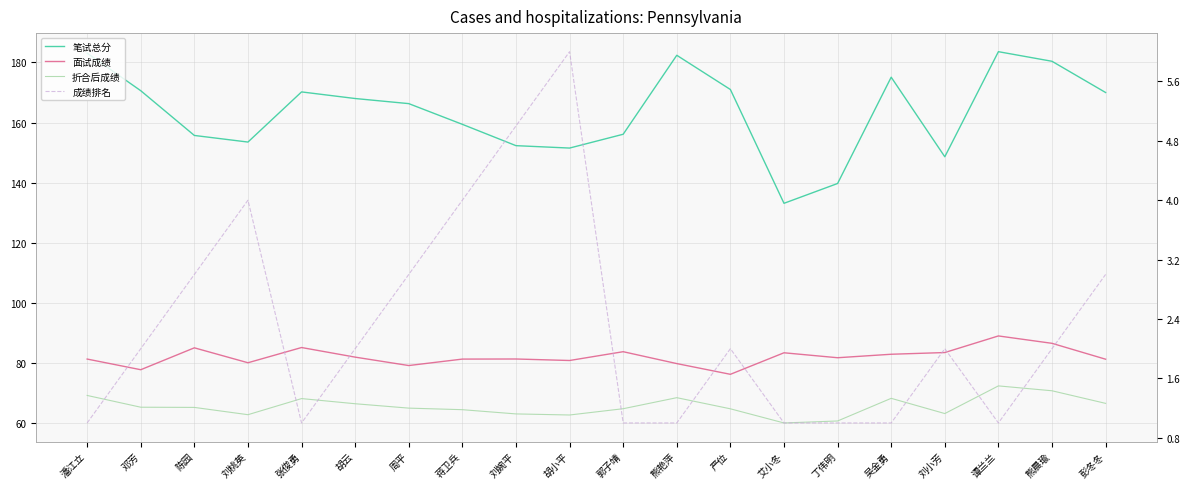

What is the label of the 8th point from the left?

蒋卫兵